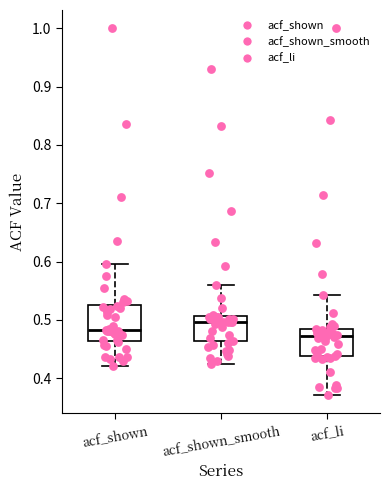

Which box has the highest median line?

acf_shown_smooth